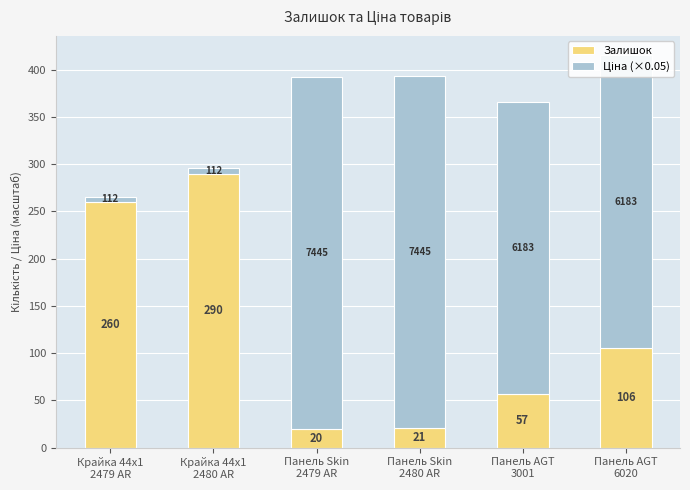

What is the value of the Залишок bar at the 5th from the left?

57.0